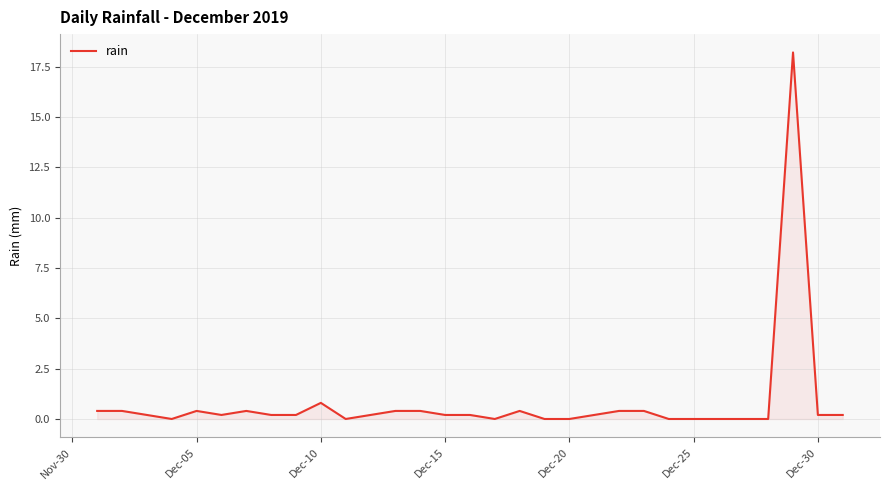

What is the greatest value displayed?

18.2